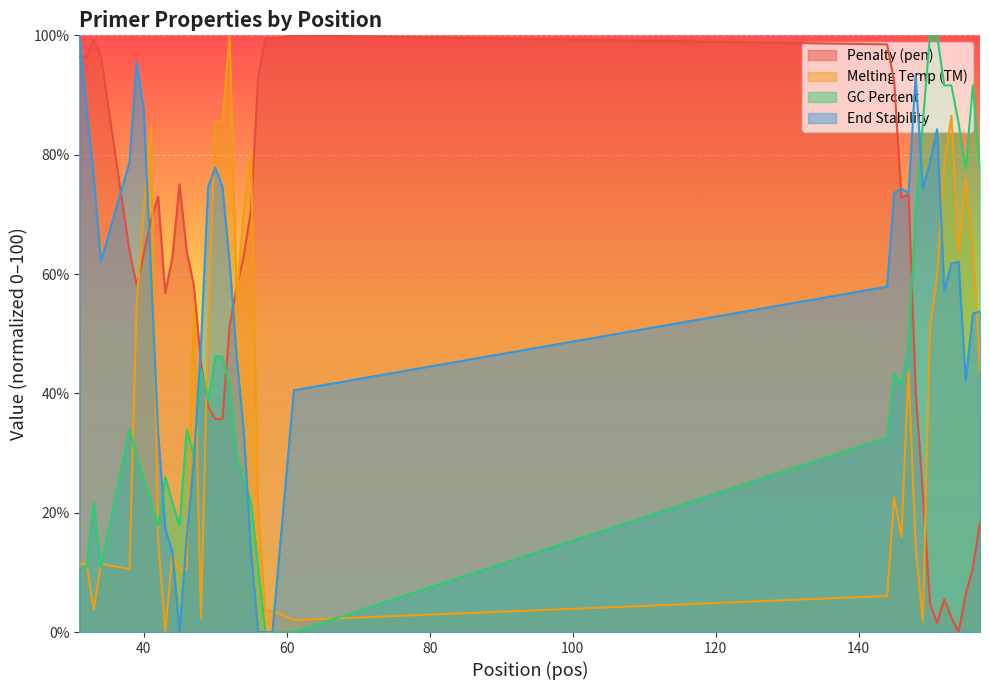

At 31, list the series in order from smallest to largest.

PRIMER_LEFT_0_GC_PERCENT, PRIMER_LEFT_0_TM, pen, PRIMER_LEFT_0_END_STABILITY